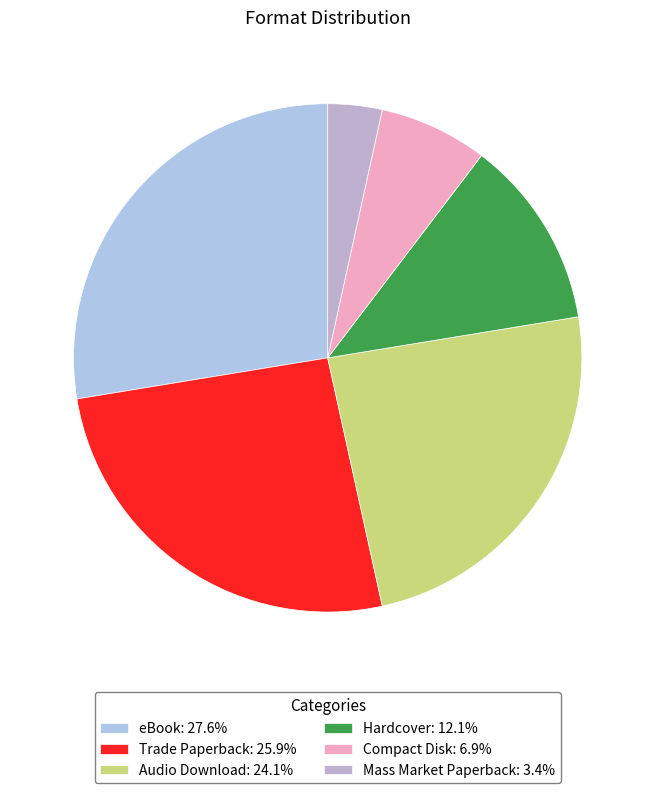

What is the ratio of the value at Trade Paperback to the value at eBook?

0.9